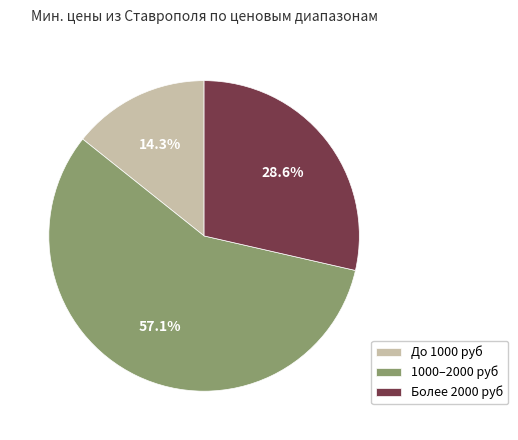

Rank the categories by value from highest to lowest.

1000–2000 руб, Более 2000 руб, До 1000 руб